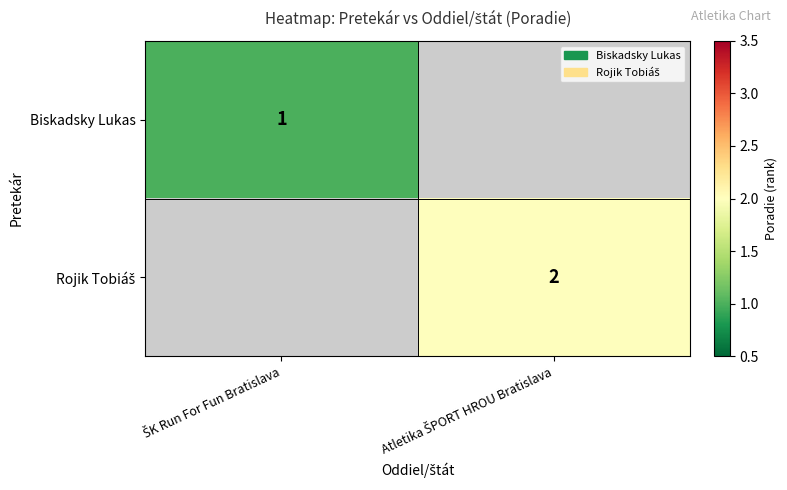

What is the minimum value shown in the chart?

1.0